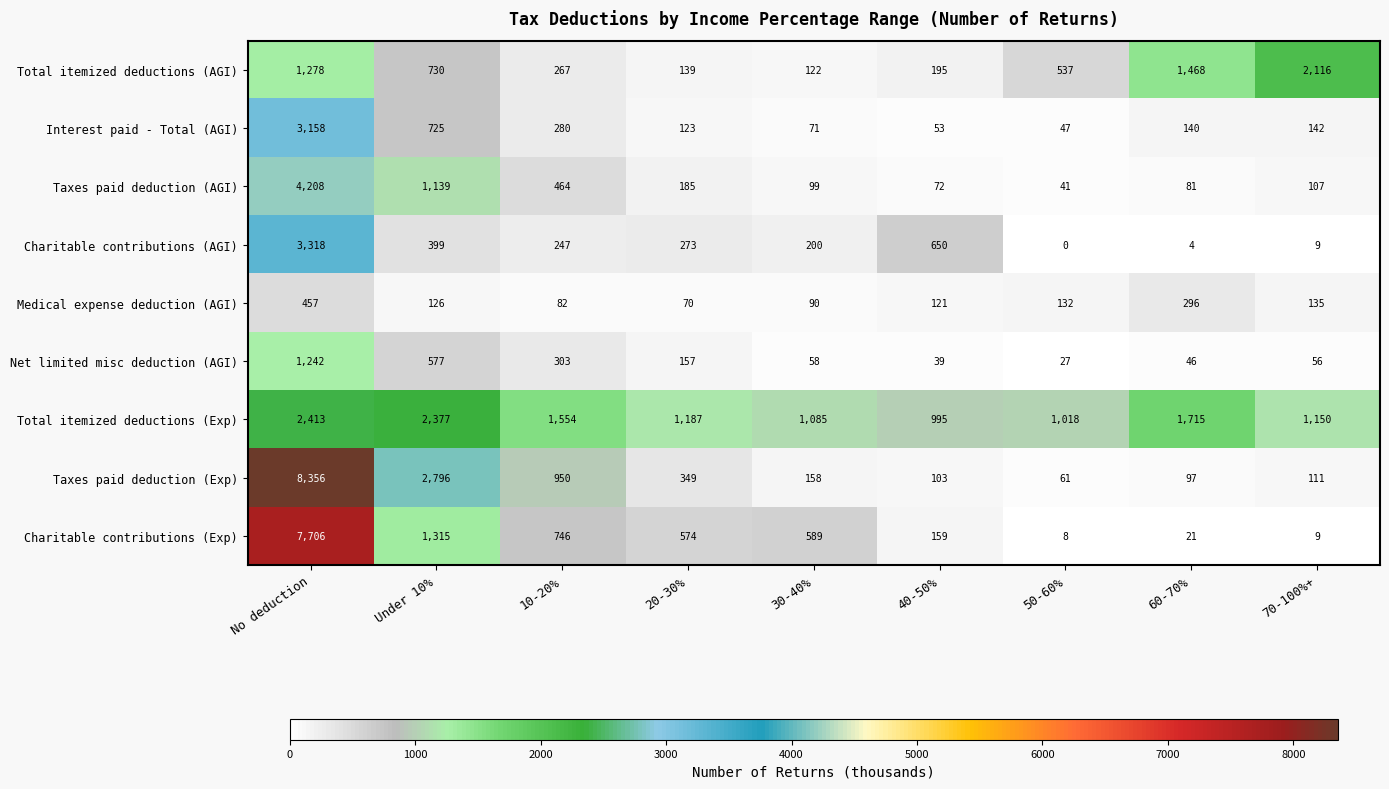

At which category is the sum across all series the highest?

No deduction